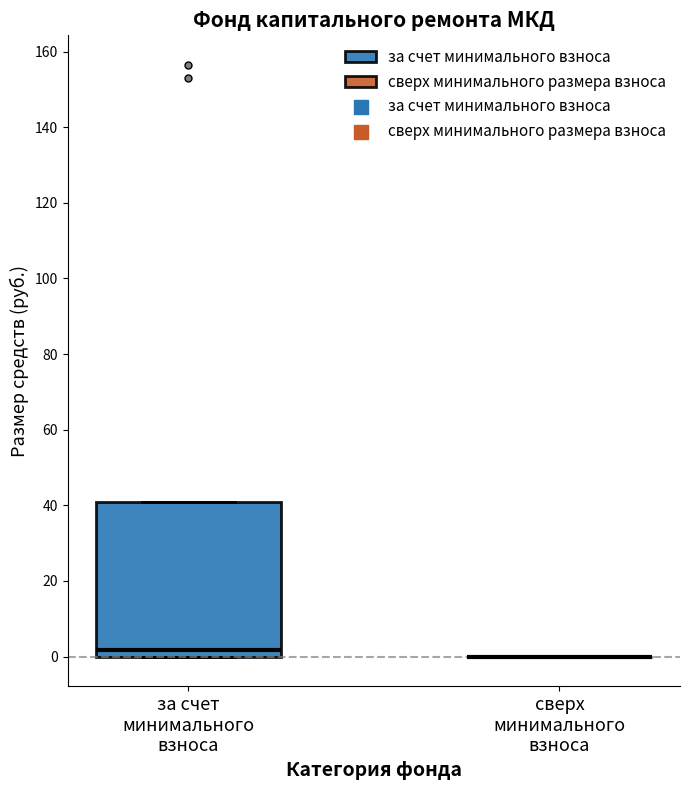

Comparing the boxes themselves (not the whiskers), which one is the tallest?

за счет минимального взноса